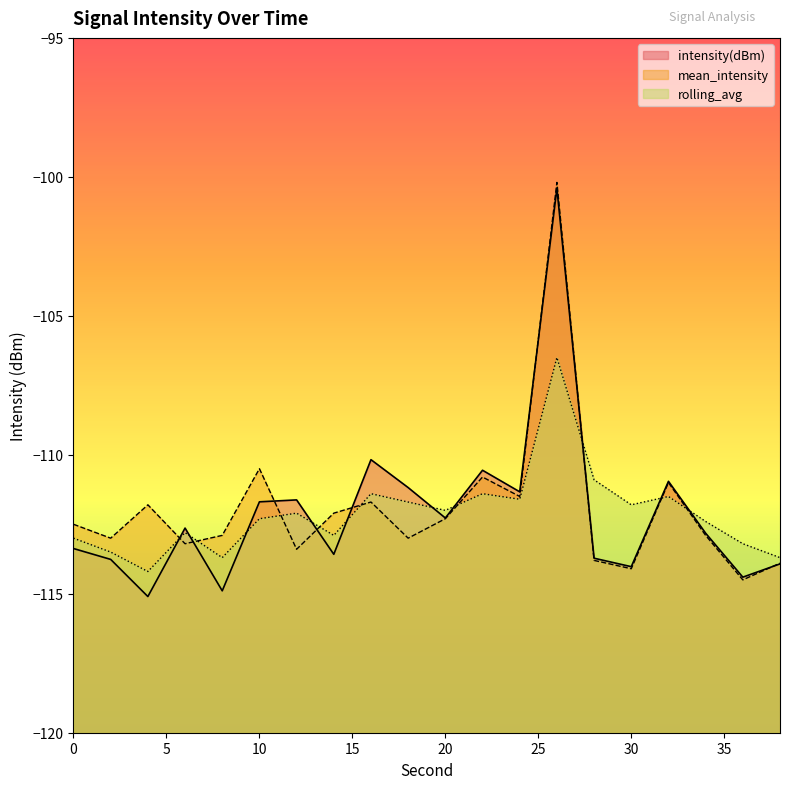

Is the value of mean_intensity at 34 greater than the value of intensity(dBm) at 0?

Yes